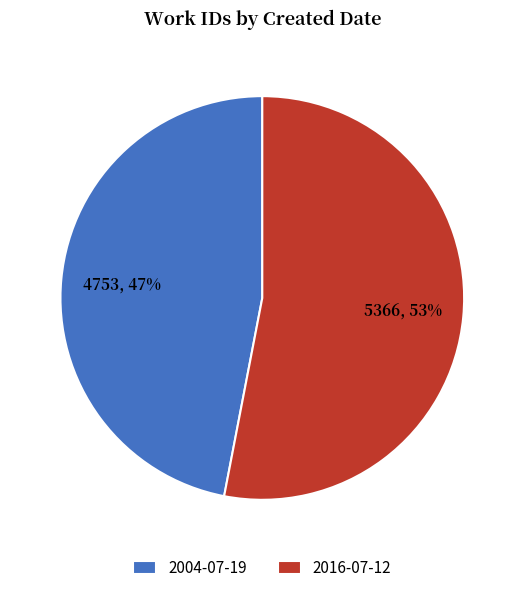

The 2004-07-19 slice represents 47% of the pie. True or false?

True